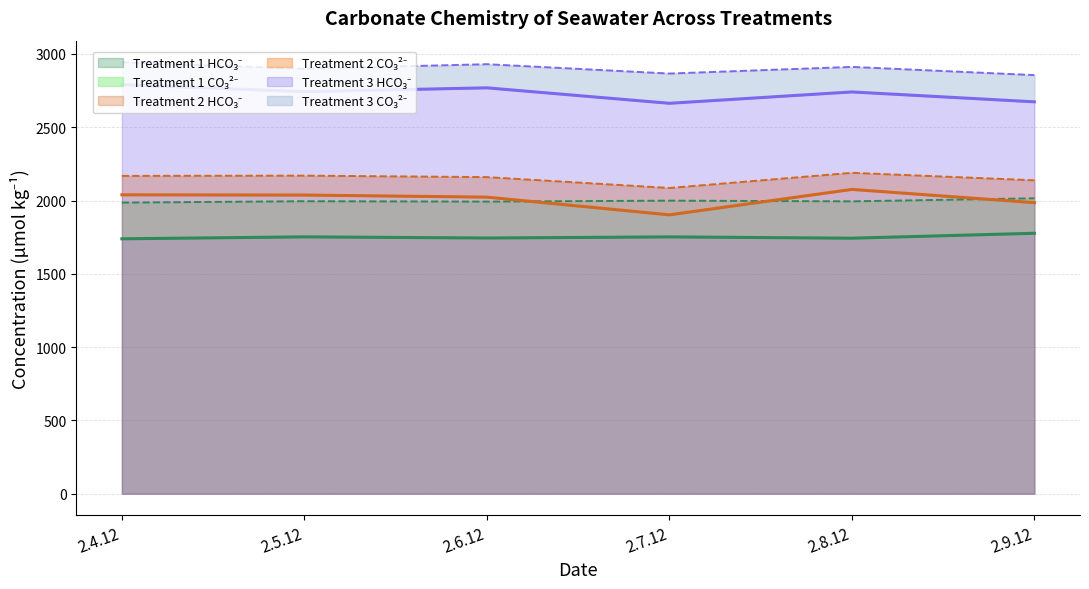

What is the sum of the Treatment 3 - HCO3 values at 2.9.12 and 2.5.12?

5416.6